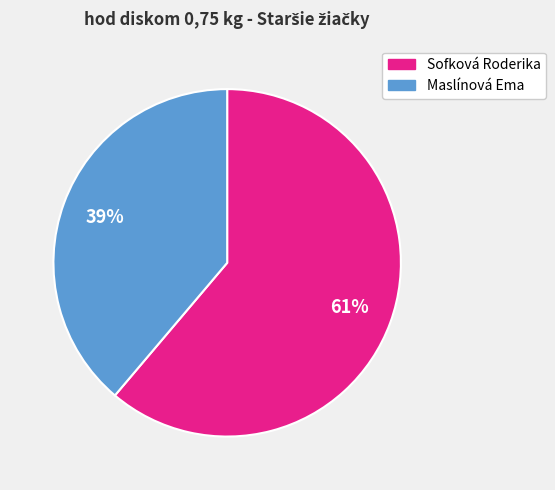

Does Sofková Roderika represent more than half of the total?

Yes